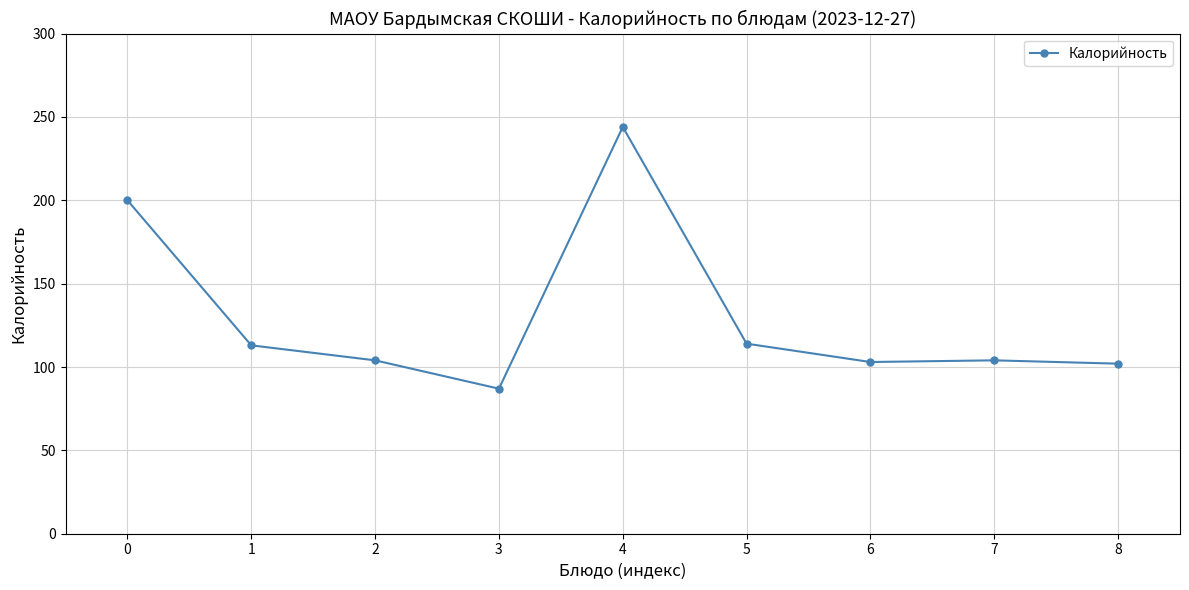

What is the change in value from 2 to 5?

+10